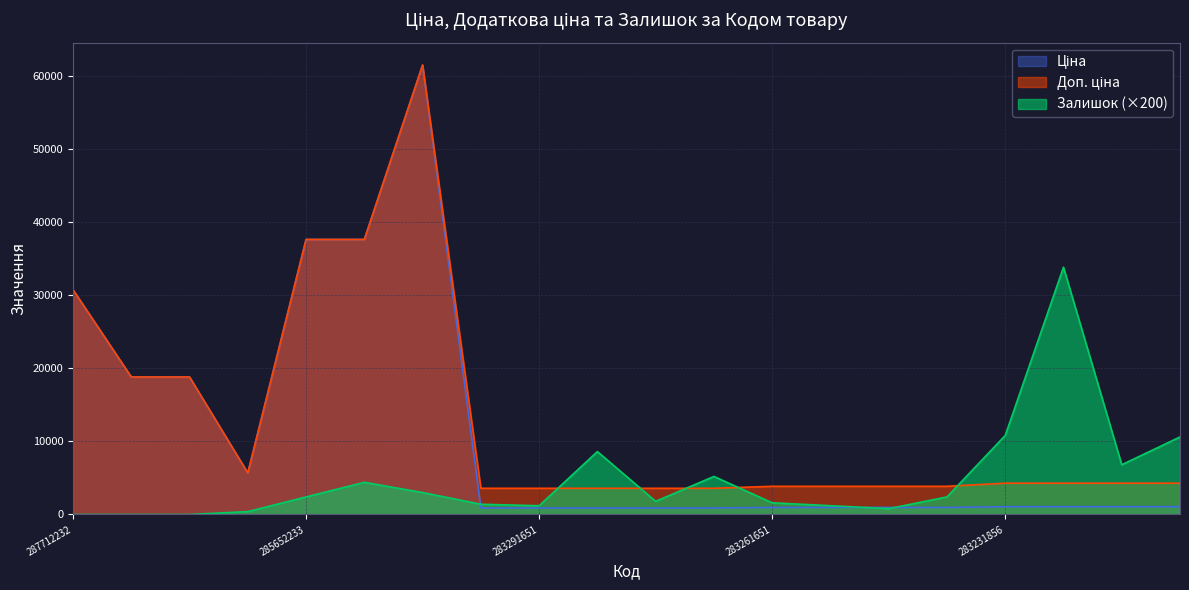

What position from the left is 283261650?

14